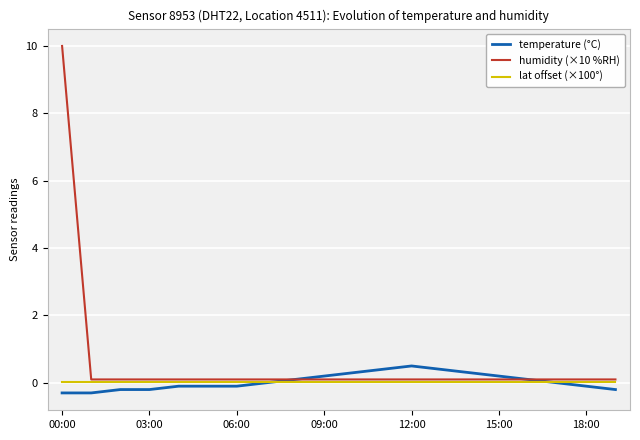

List the series in order of their peak value, highest first.

humidity (×10 %RH), temperature (°C), lat offset (×100°)